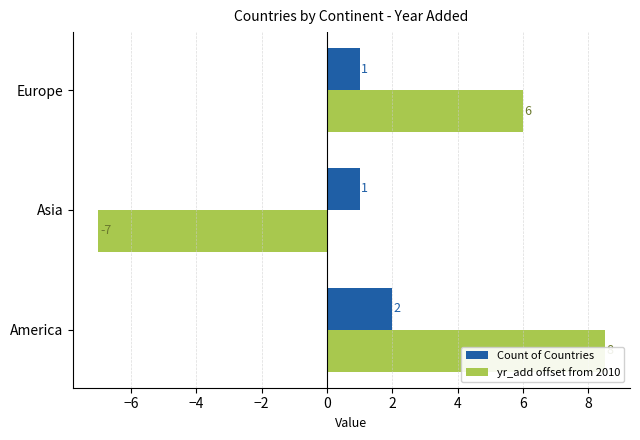

How many data points in yr_add offset from 2010 are less than 6?

1